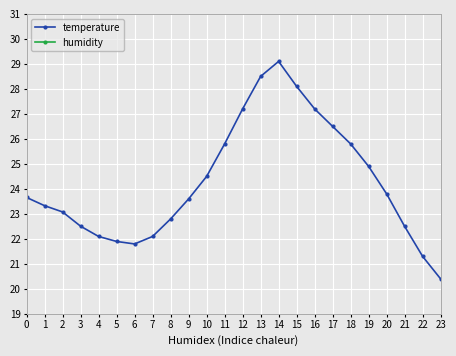

List the series in order of their peak value, lowest first.

temperature, humidity